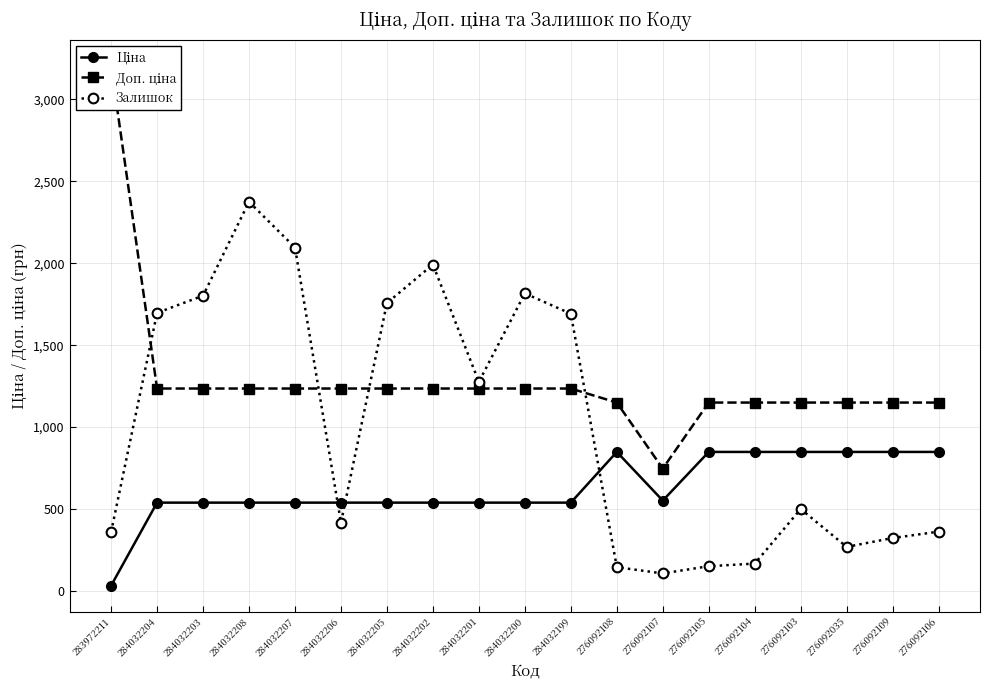

List the series in order of their overall mean, lowest first.

Ціна, Залишок, Доп. ціна